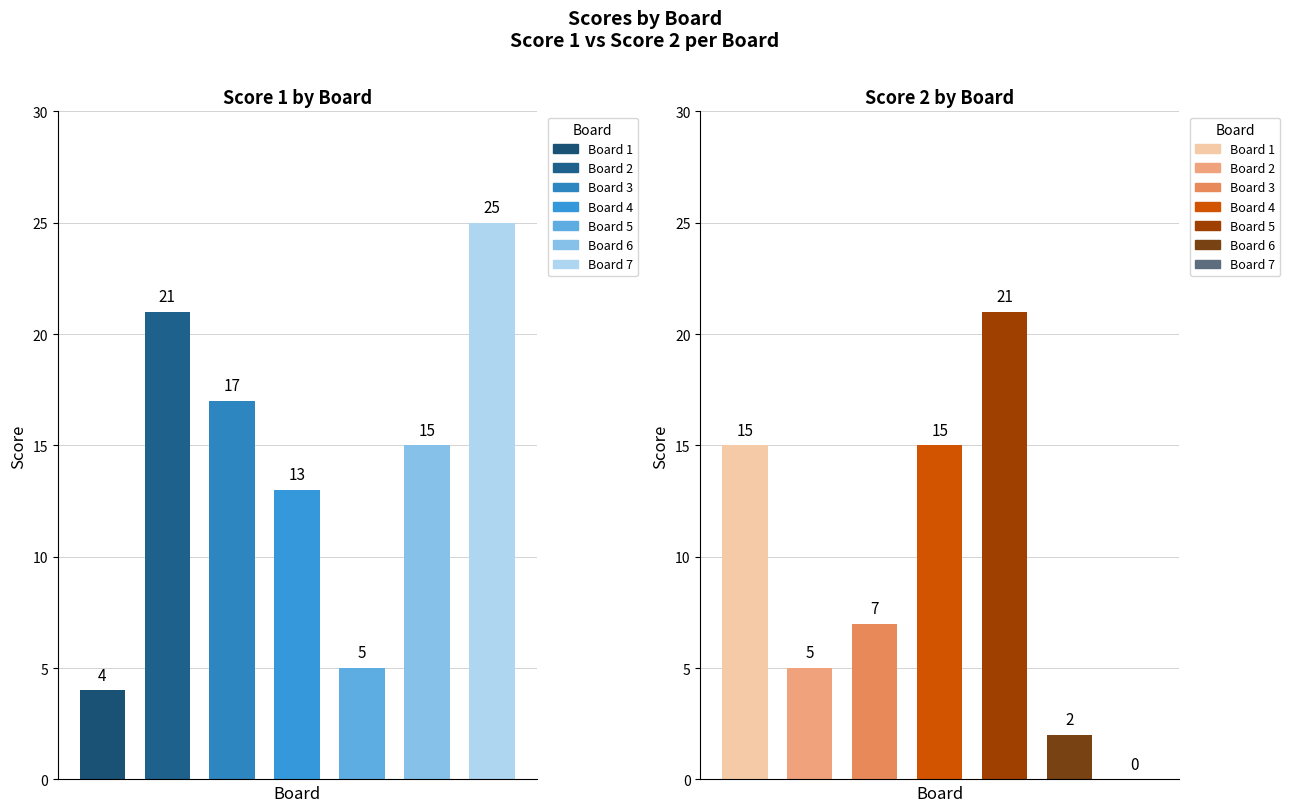

Rank the series by their maximum value, from highest to lowest.

Score 1, Score 2